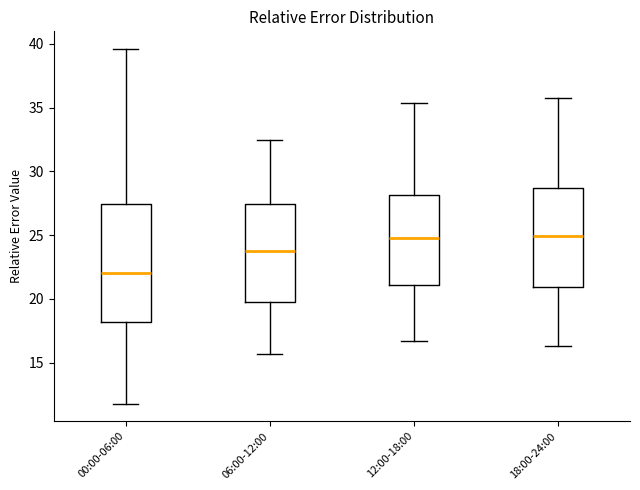

Reading left to right, transcribe this box plot: for each box, give where its median line is, the range the box spans, and where its two whiskers end, as read against the y-axis. The values are not printed on the chart, so give them approximately, as read against the axis.

00:00-06:00: median 22.0, box 18.0 to 27.5, whiskers 12.0 to 39.5
06:00-12:00: median 24.0, box 20.0 to 27.5, whiskers 15.5 to 32.5
12:00-18:00: median 25.0, box 21.0 to 28.0, whiskers 16.5 to 35.5
18:00-24:00: median 25.0, box 21.0 to 28.5, whiskers 16.5 to 36.0